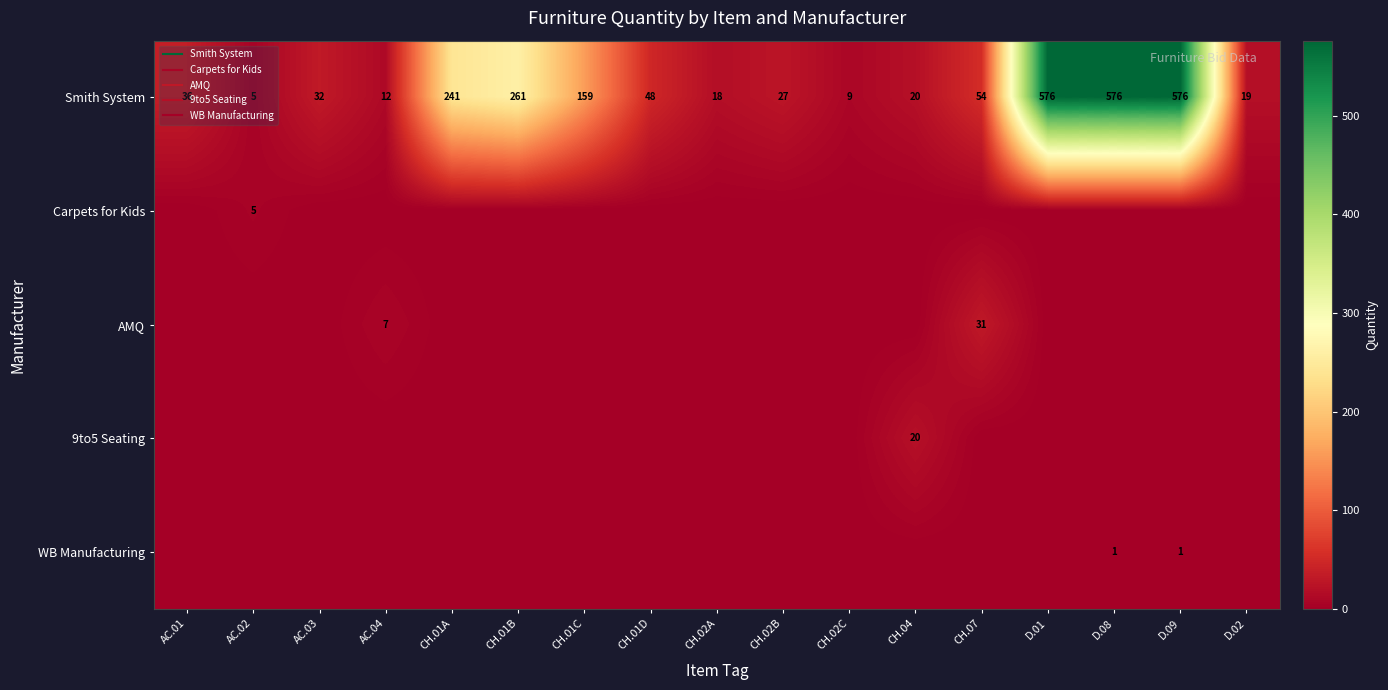

Which series has the largest range (max minus min)?

Smith System